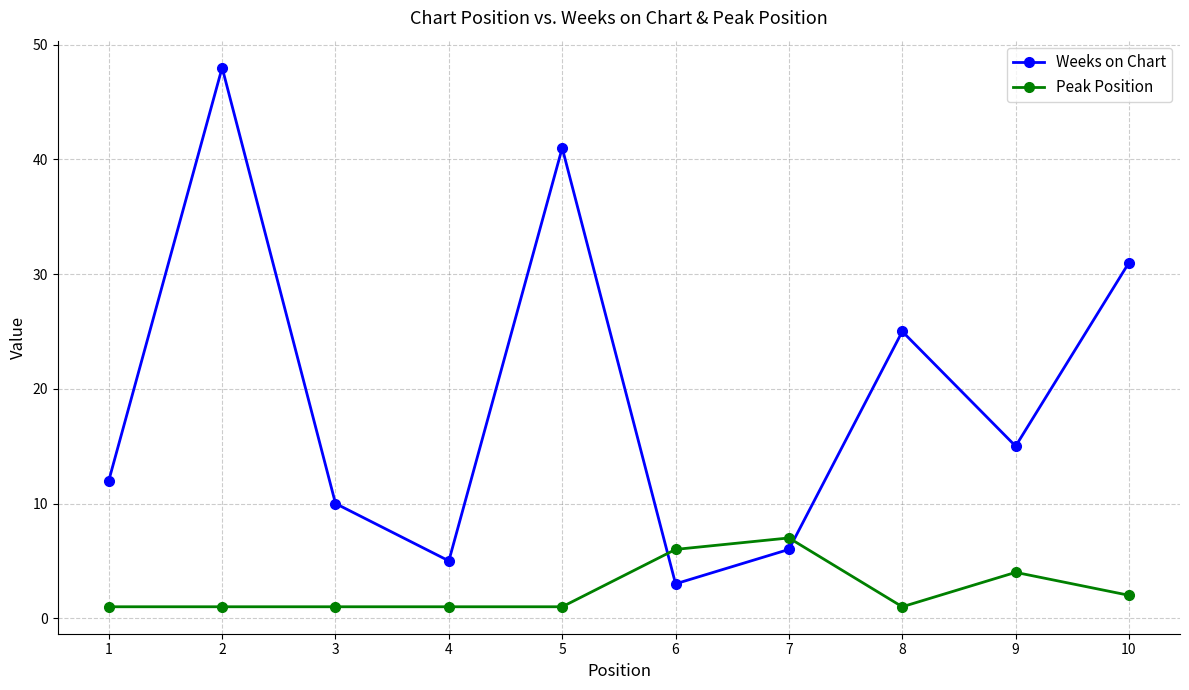

Which category has the highest value across all series?

2